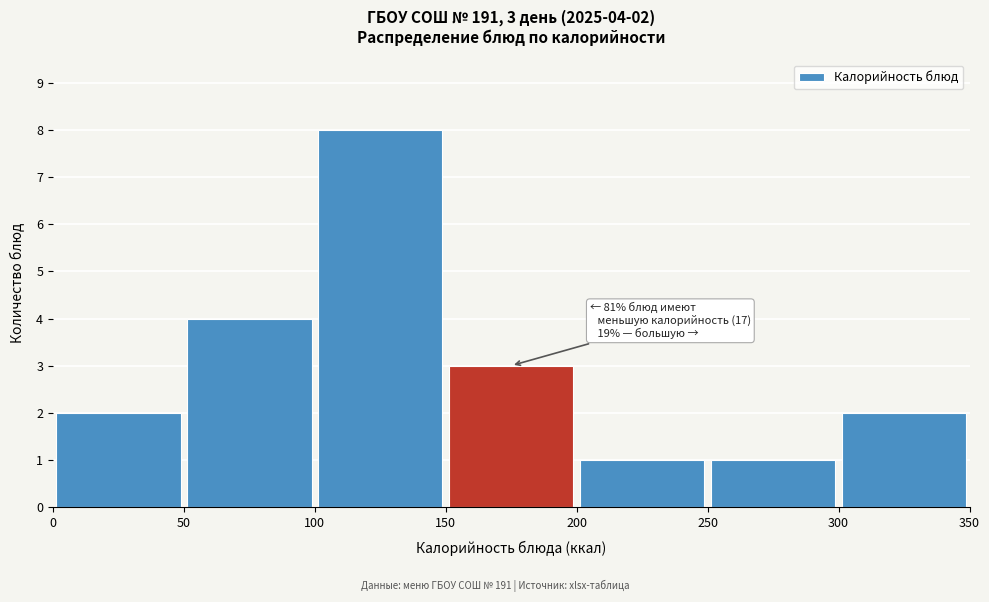

Over which range of the x-axis is the bar tallest?

100 to 150